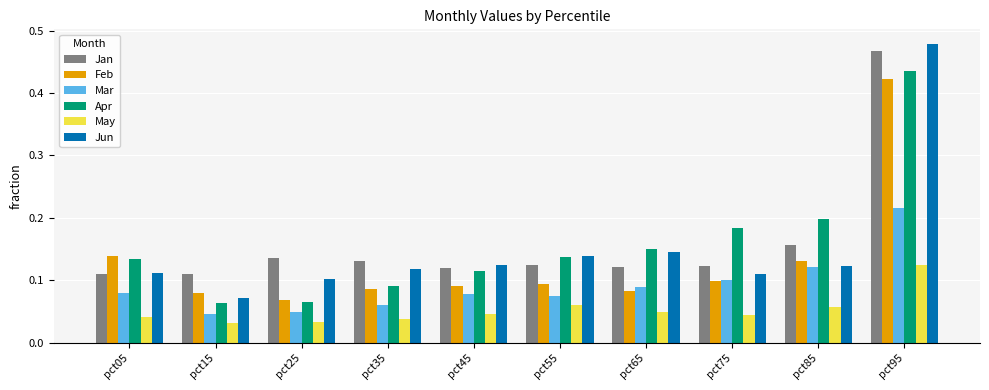

How many Mar values are between 0 and 1?

10